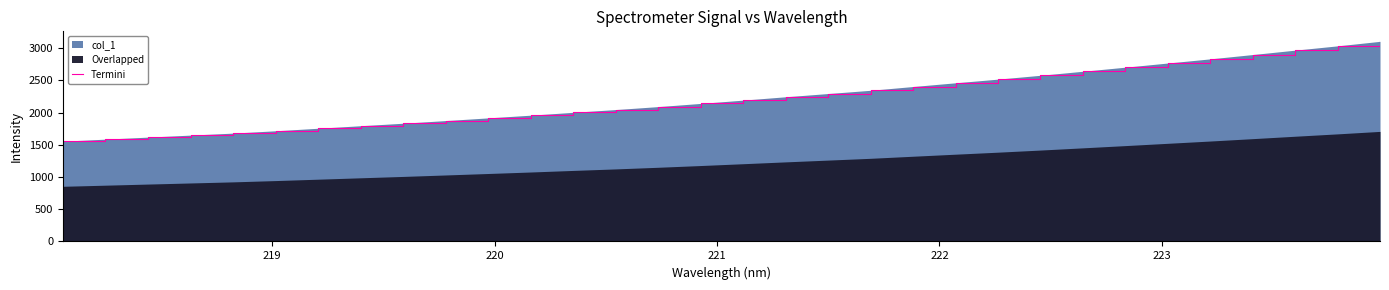

What is the lowest value of the Termini series?

1555.7